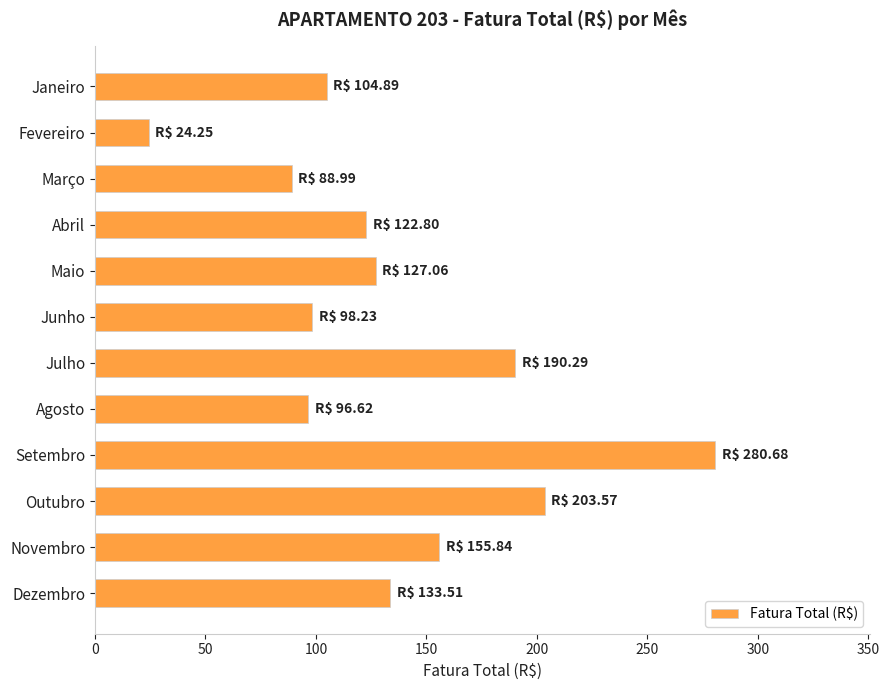

Are the bars grouped side by side (vs. stacked)?

No